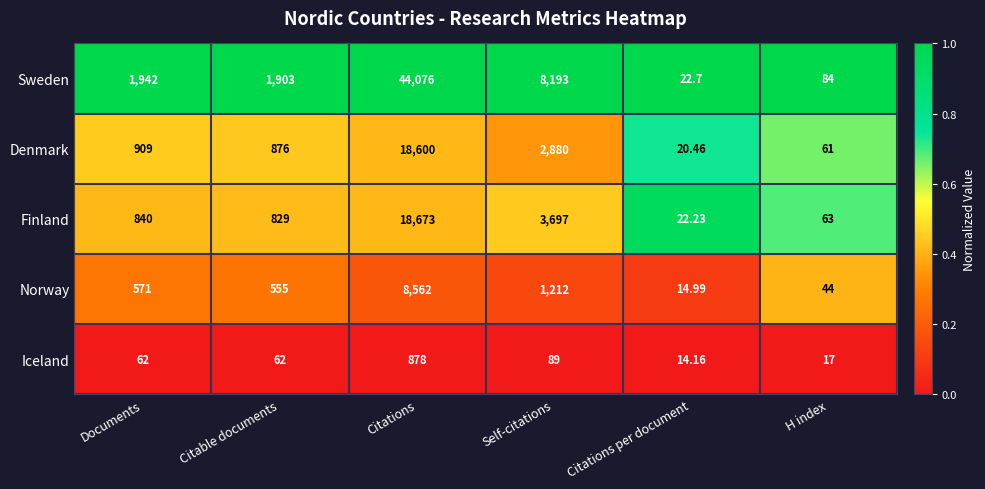

Which series has the largest range (max minus min)?

Sweden